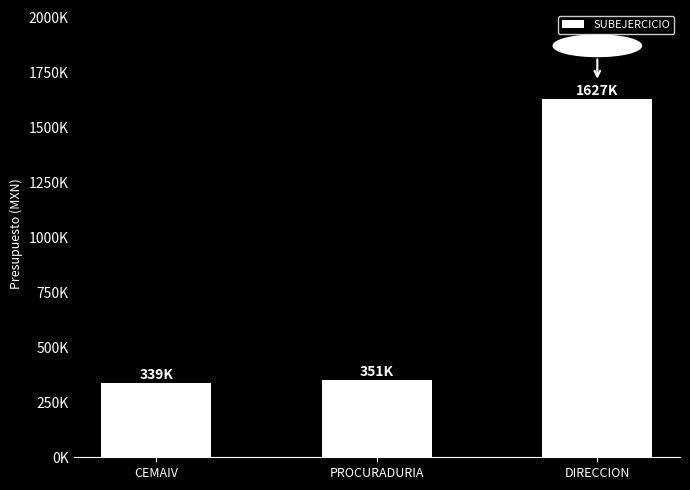

Which has a higher value, DIRECCION or CEMAIV?

DIRECCION